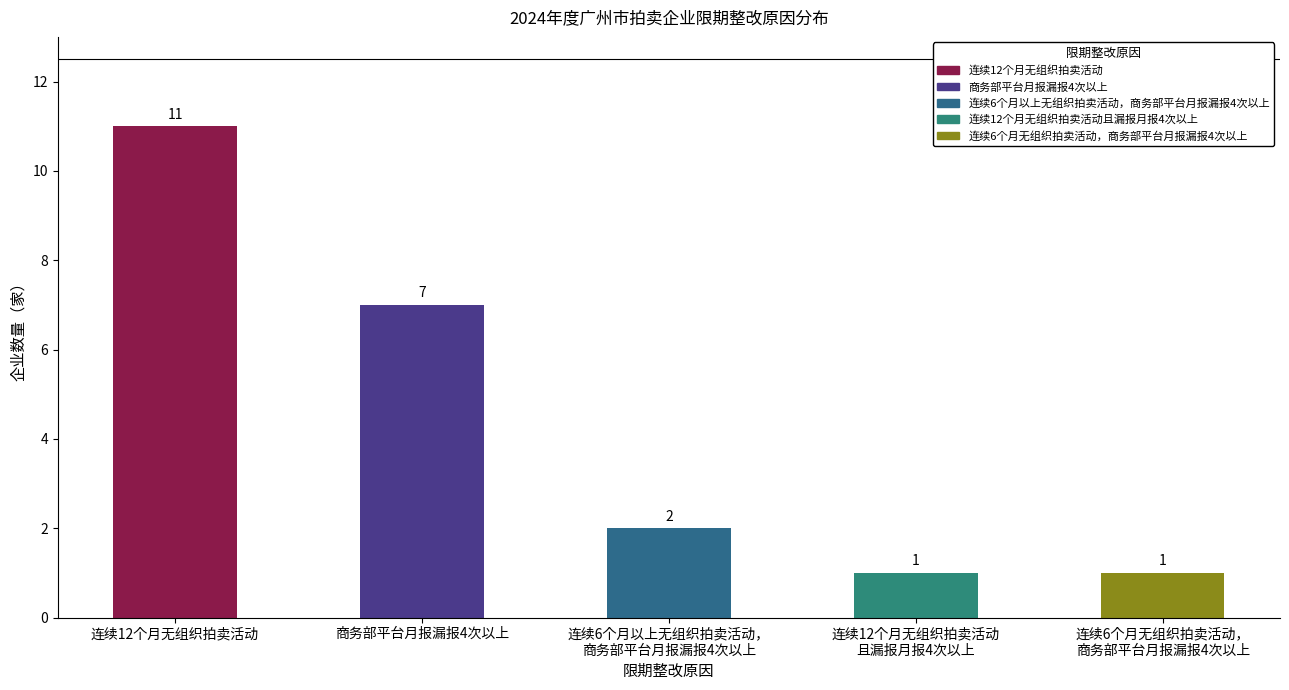

What is the label of the 2nd bar from the right?

连续12个月无组织拍卖活动且漏报月报4次以上